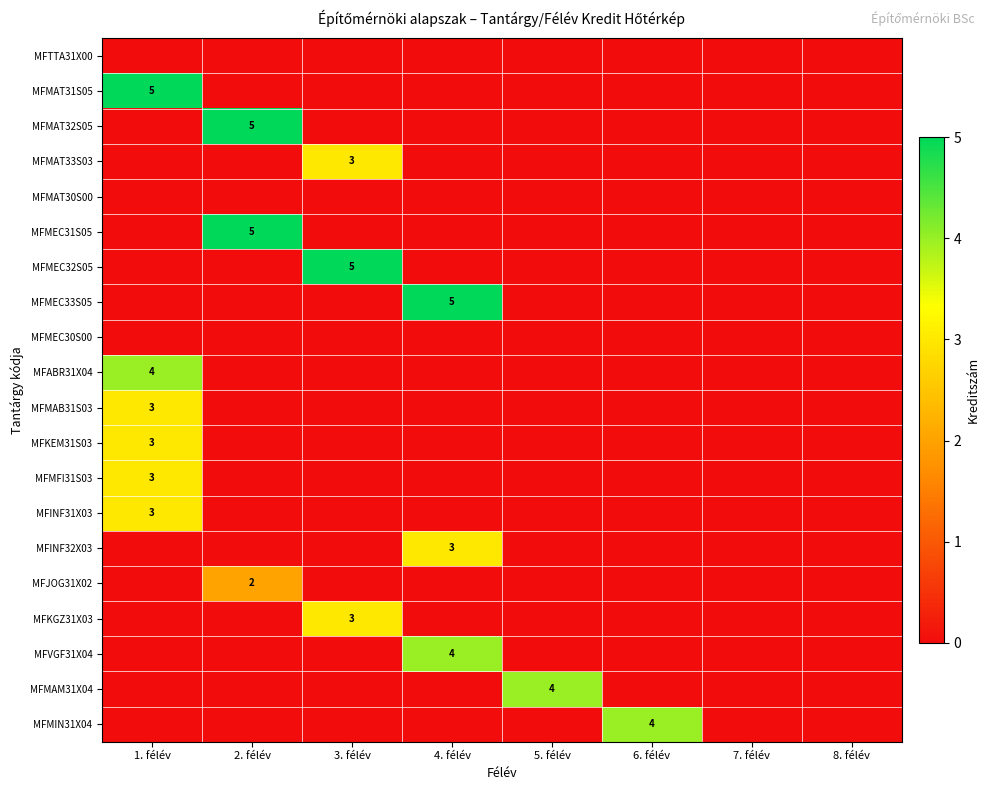

What is the total value across all series at 2. félév?

12